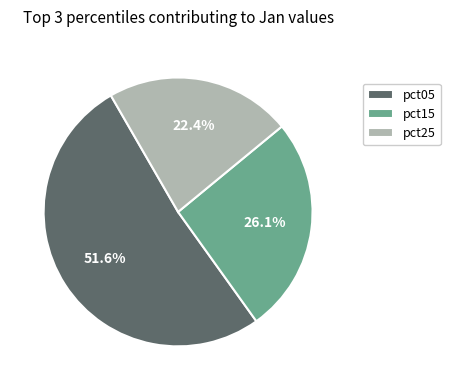

Is the sum of pct05 and pct15 greater than half?

Yes